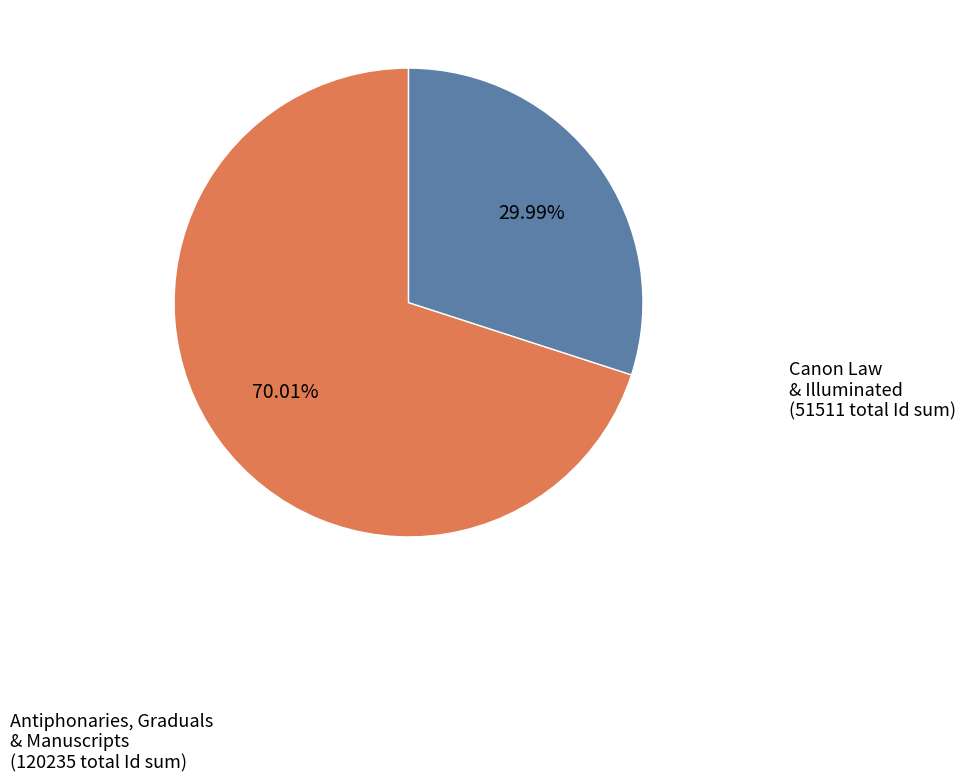

Does any single category account for the majority?

Yes